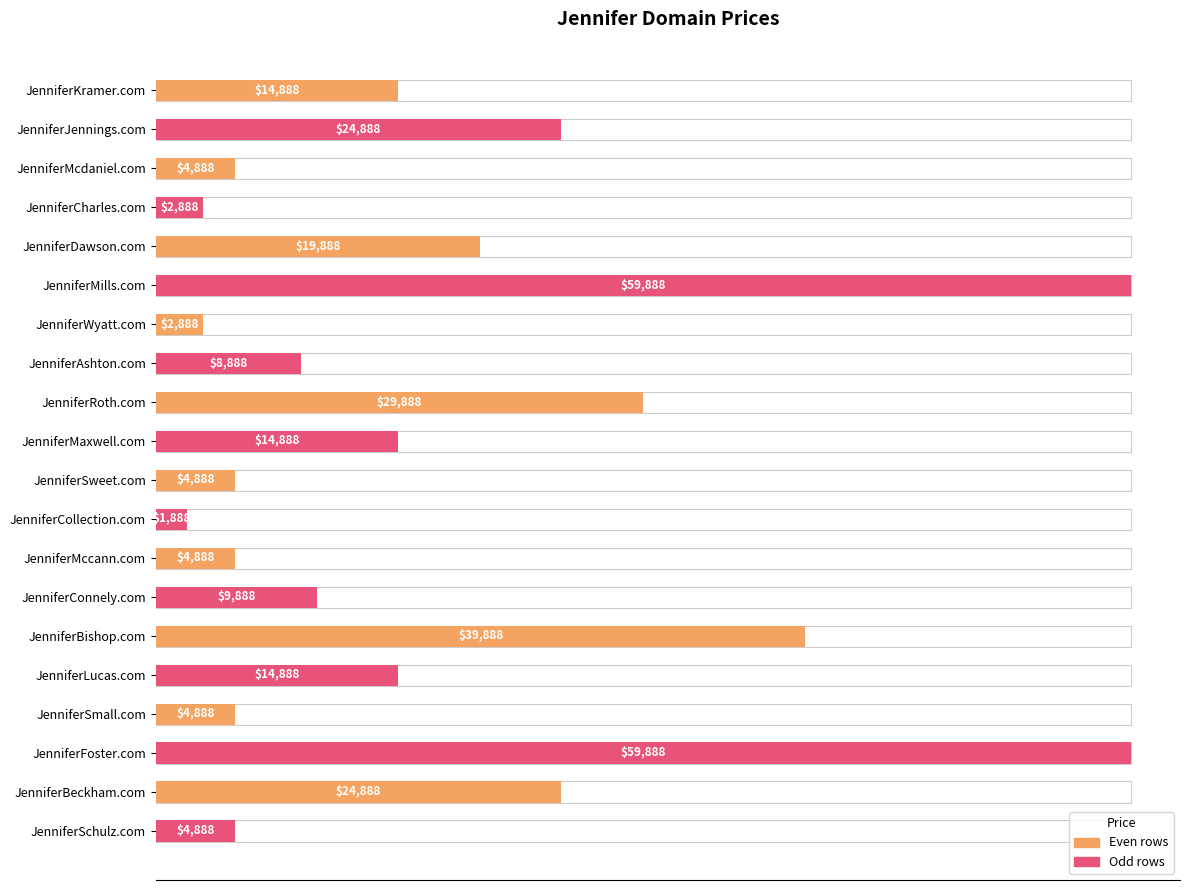

Approximately how many times larger is the value at JenniferBishop.com compared to JenniferSchulz.com?

8.2